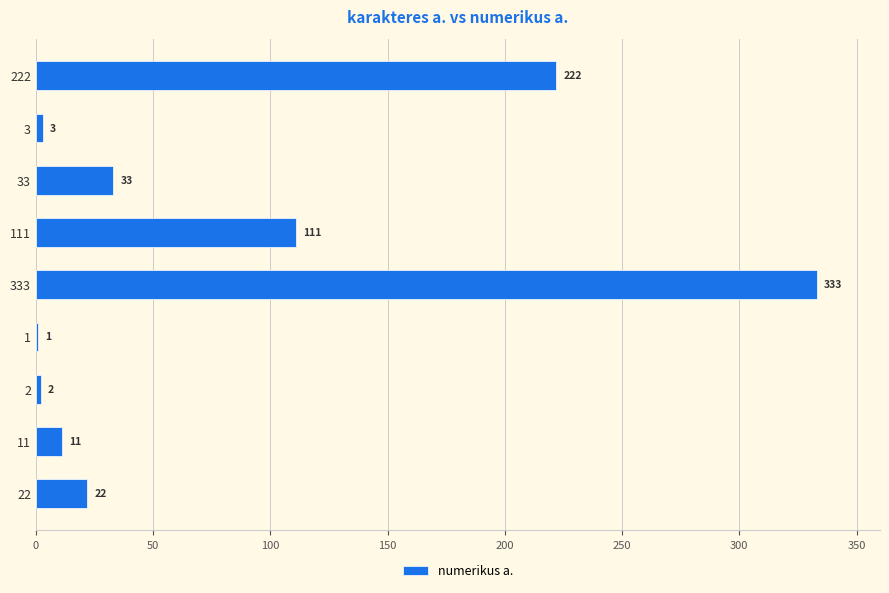

What is the sum of the values at 33 and 1?

34